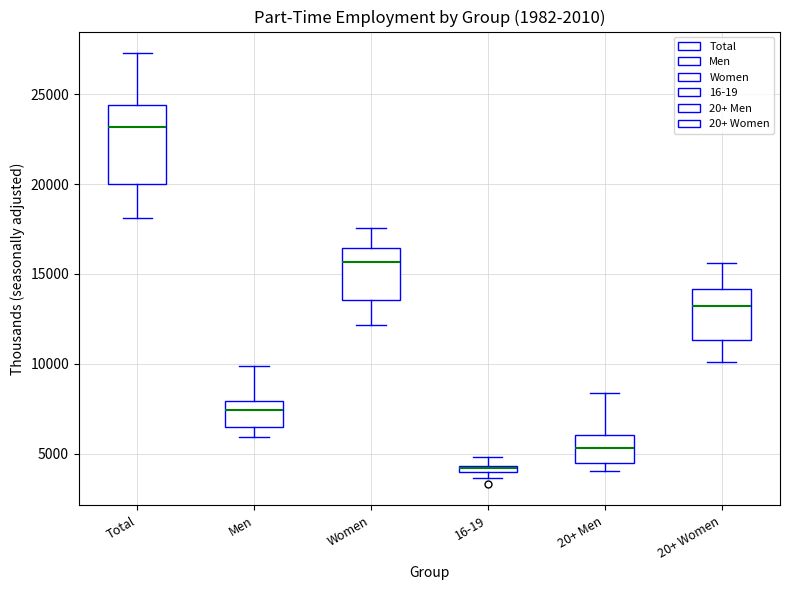

Where does the lower whisker of the box for Men end on the y-axis? The values are not printed on the chart, so give them approximately, as read against the axis.

6000